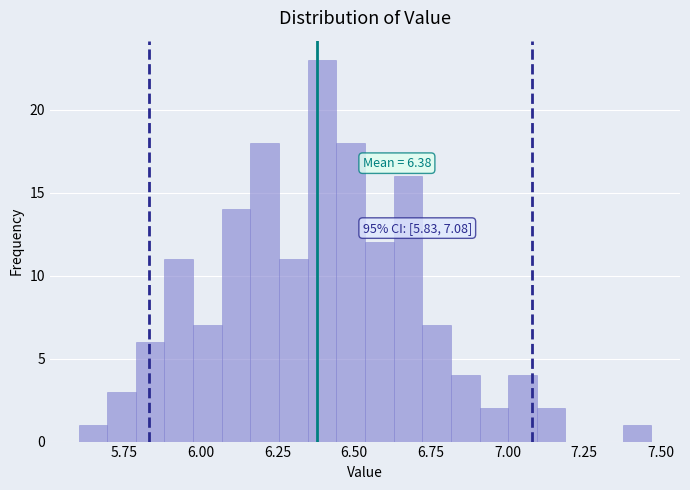

Around what value on the x-axis is the tallest bar? Give the approximate position of its centre, as read against the axis.

6.40